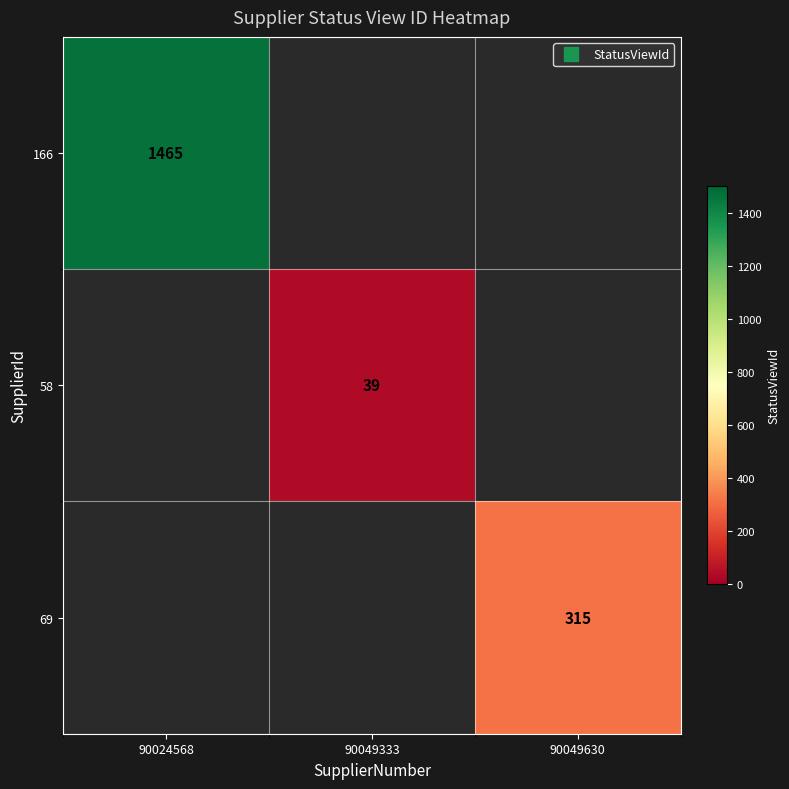

True or false: 69 has a value of 171.1 at 90049630.

False